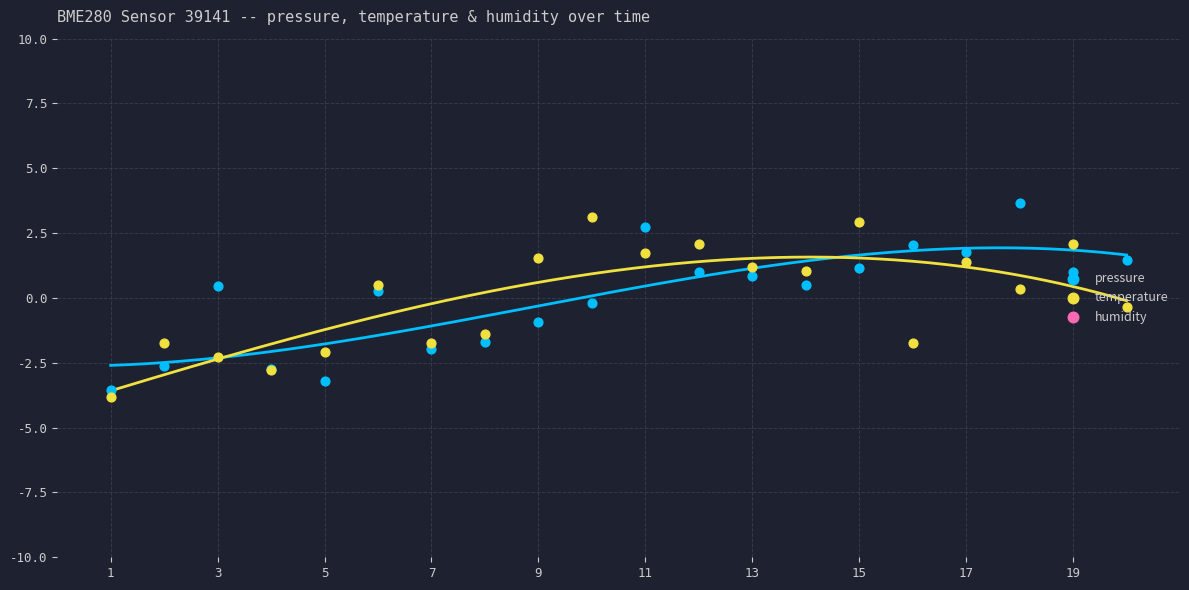

Is the value of humidity at 11 greater than the value of pressure at 17?

No